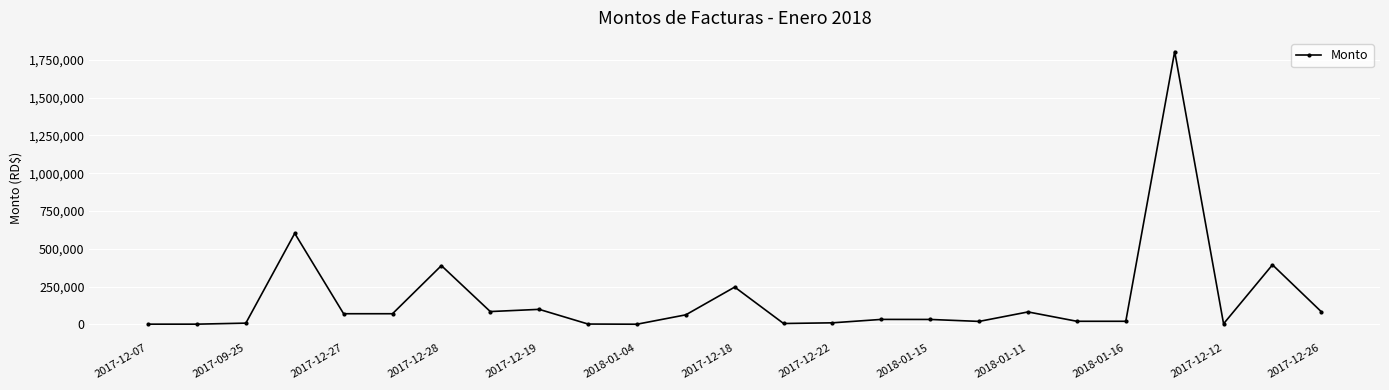

What is the difference between the second highest and second lowest values?

600800.0